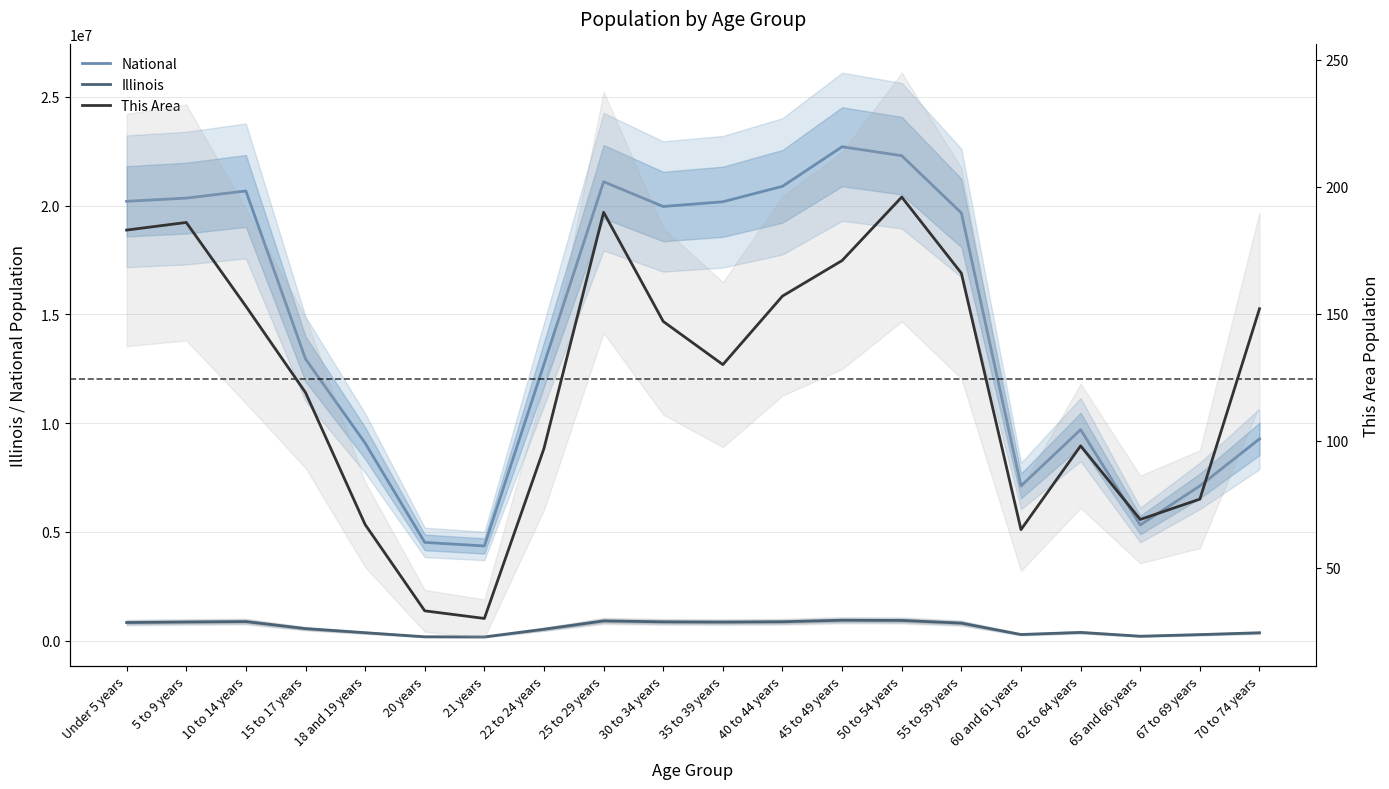

Reading left to right, list all the values displayed in this chart.

National: 20201362	20348657	20677194	12954254	9086089	4519129	4354294	12712576	21101849	19962099	20179642	20890964	22708591	22298125	19664805	7113727	9704197	5319902	7115361	9278166
Illinois: 835577	859405	879448	554749	367343	179613	172795	526556	910273	865684	855790	870100	940094	930785	807778	284180	381249	205270	279790	364475
This Area: 183	186	153	119	67	33	30	97	190	147	130	157	171	196	166	65	98	69	77	152